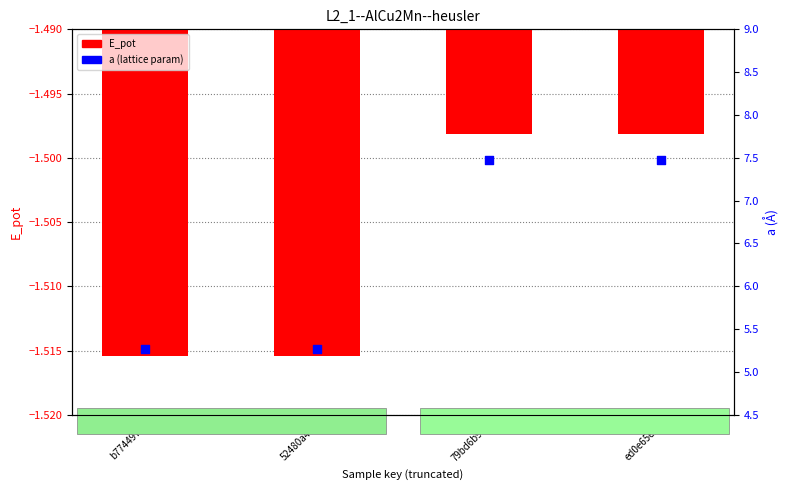

Which series has the largest total across all categories?

a (lattice param)